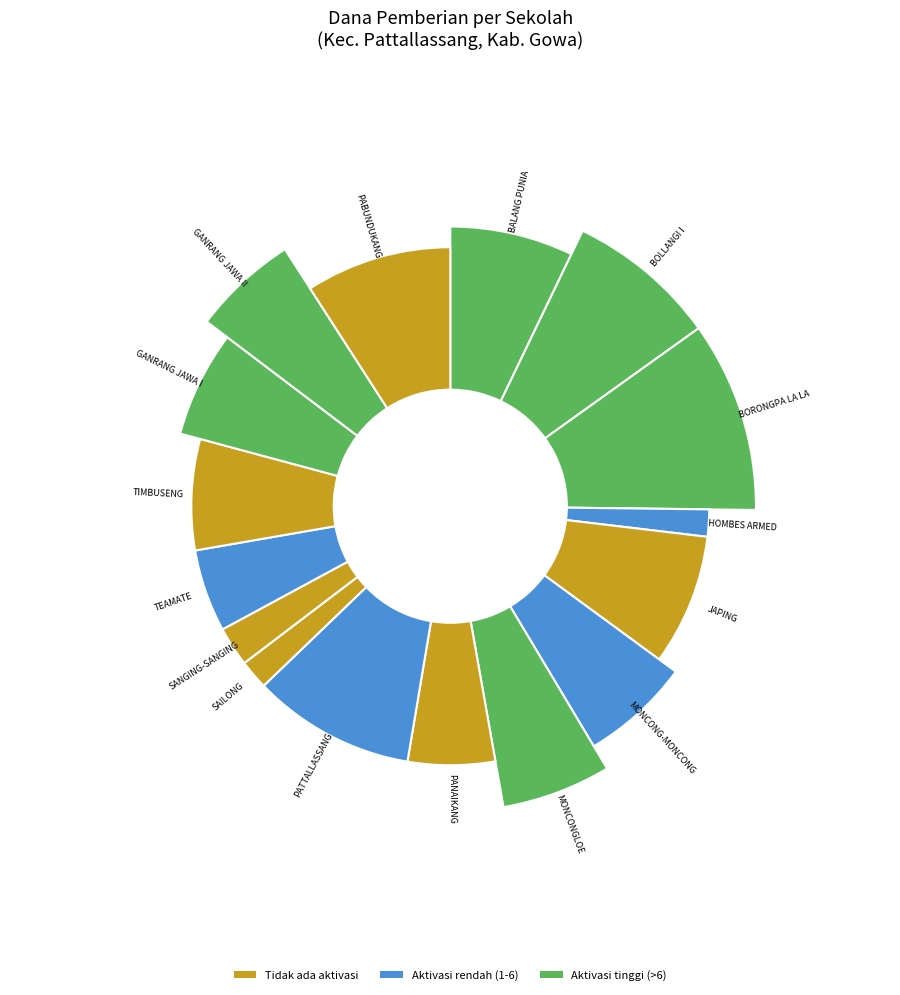

How much of the chart is everything except SD NEGERI GANRANG JAWA II?

86.5%